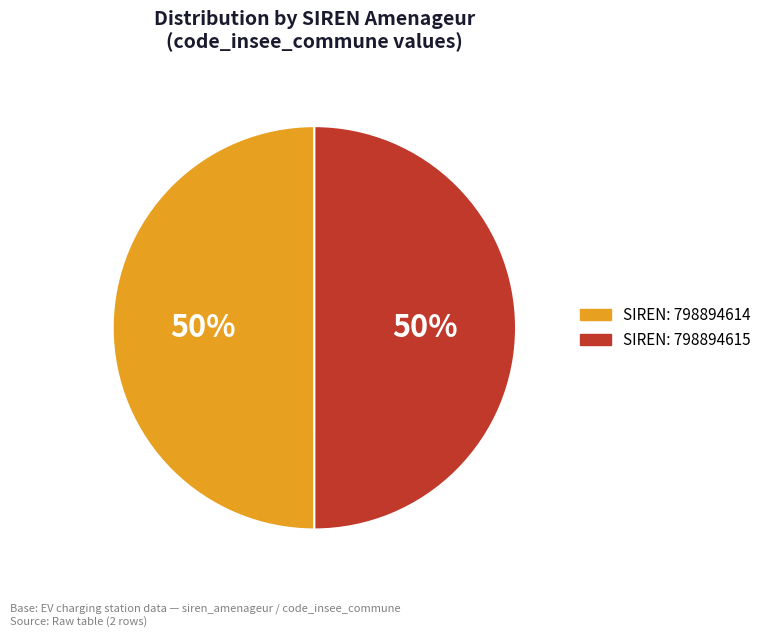

To the nearest percent, what is the average slice percentage?

50%